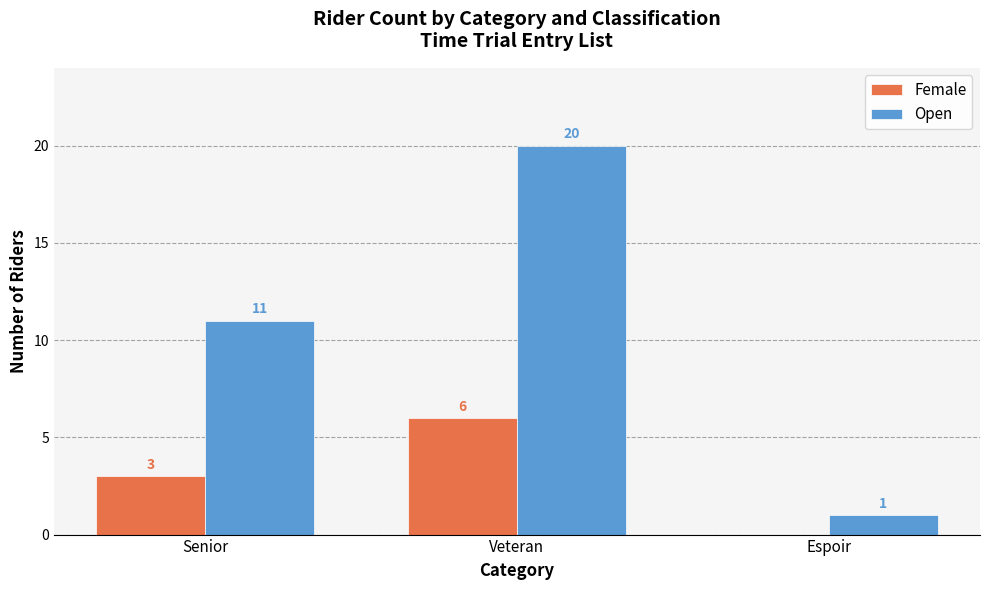

What is the sum of the Open values at Senior and Veteran?

31